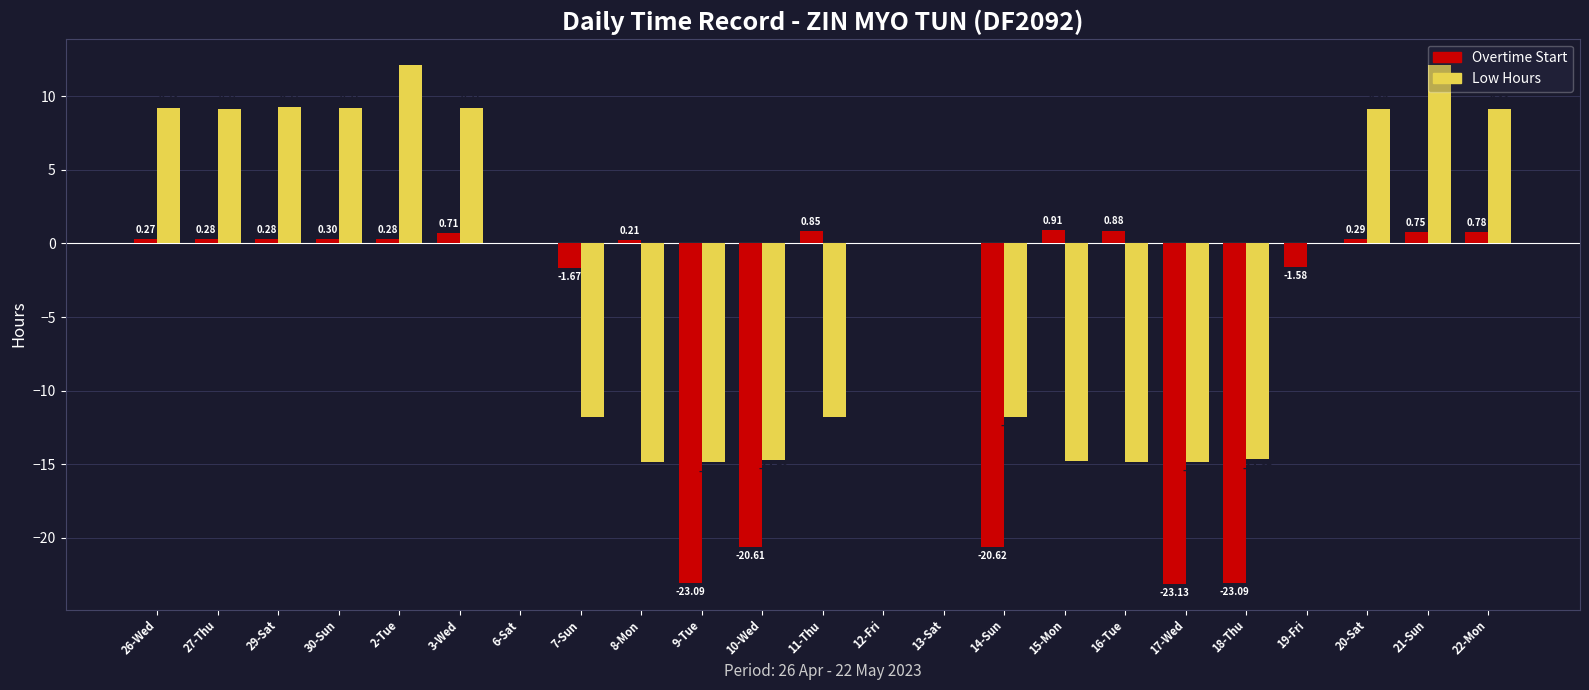

What is the sum of all Overtime Start values?

-107.0